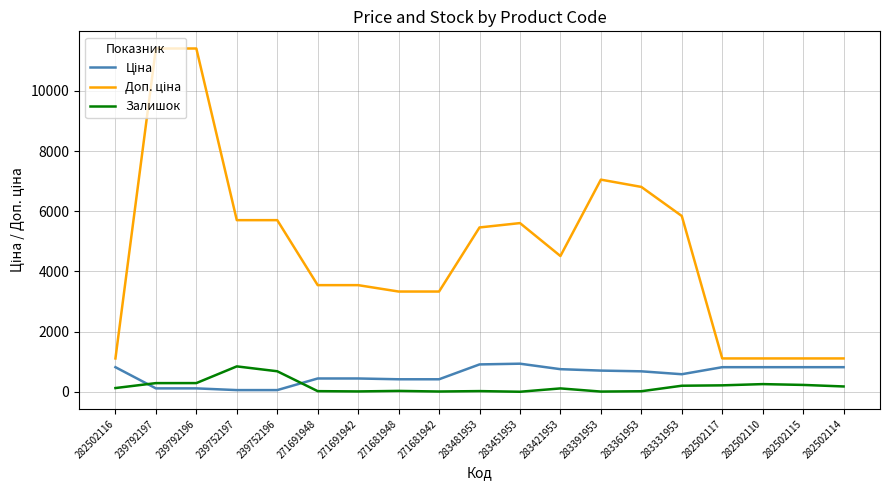

How many lines are shown in the chart?

3